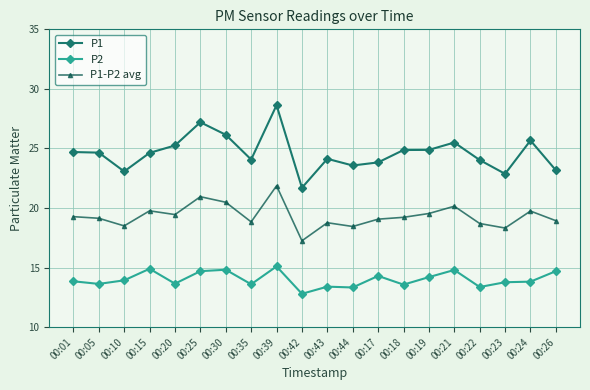

True or false: P2 has more than 2 interior local peaks.

True